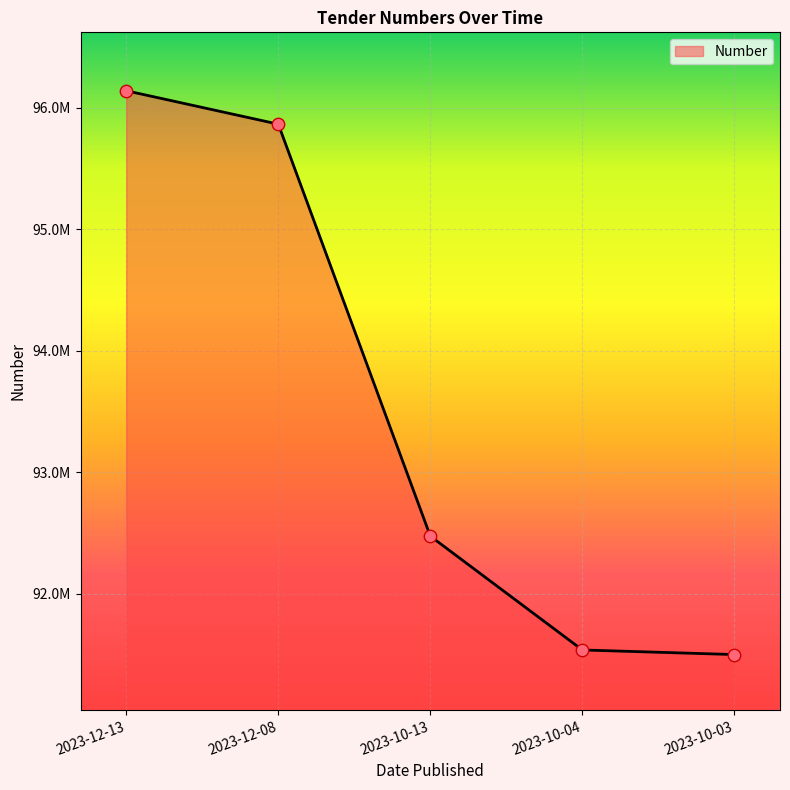

Which has a higher value, 2023-10-04 or 2023-10-13?

2023-10-13